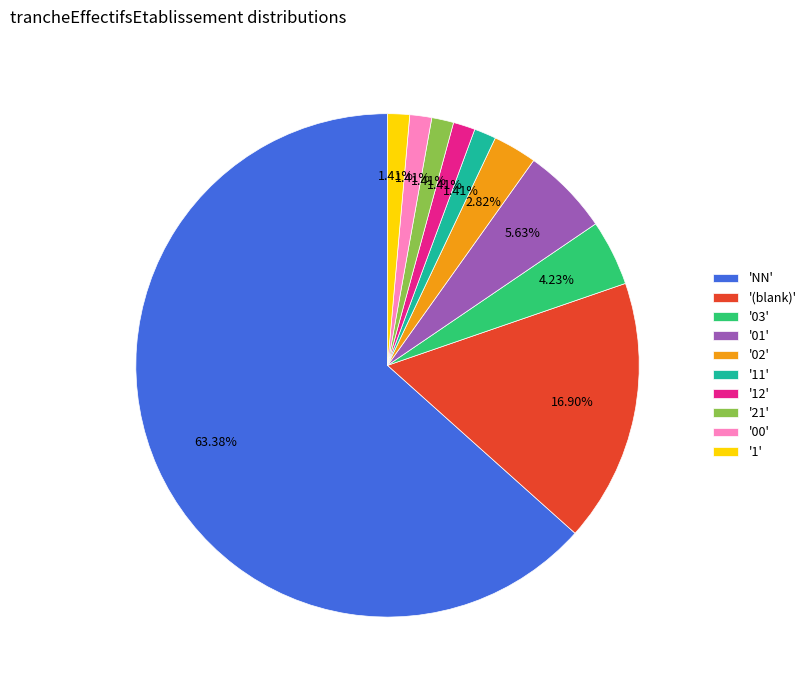

Does '11' represent more than half of the total?

No